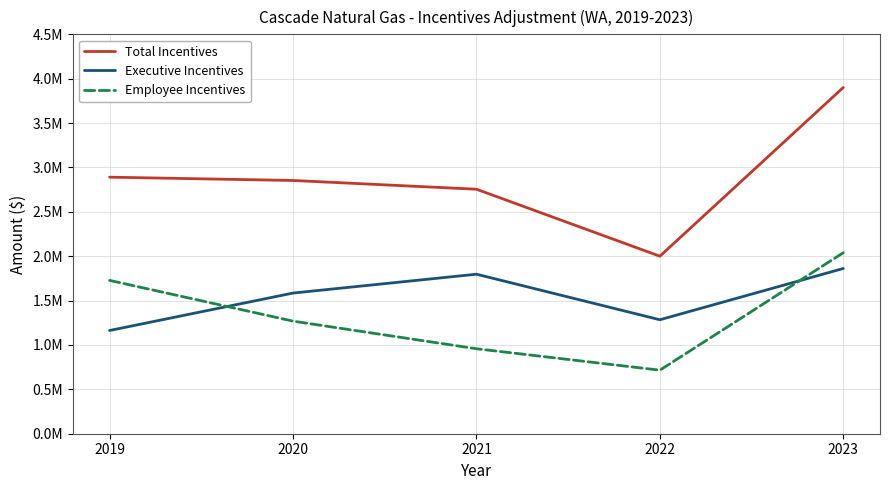

Which series has the largest total across all categories?

Total Incentives